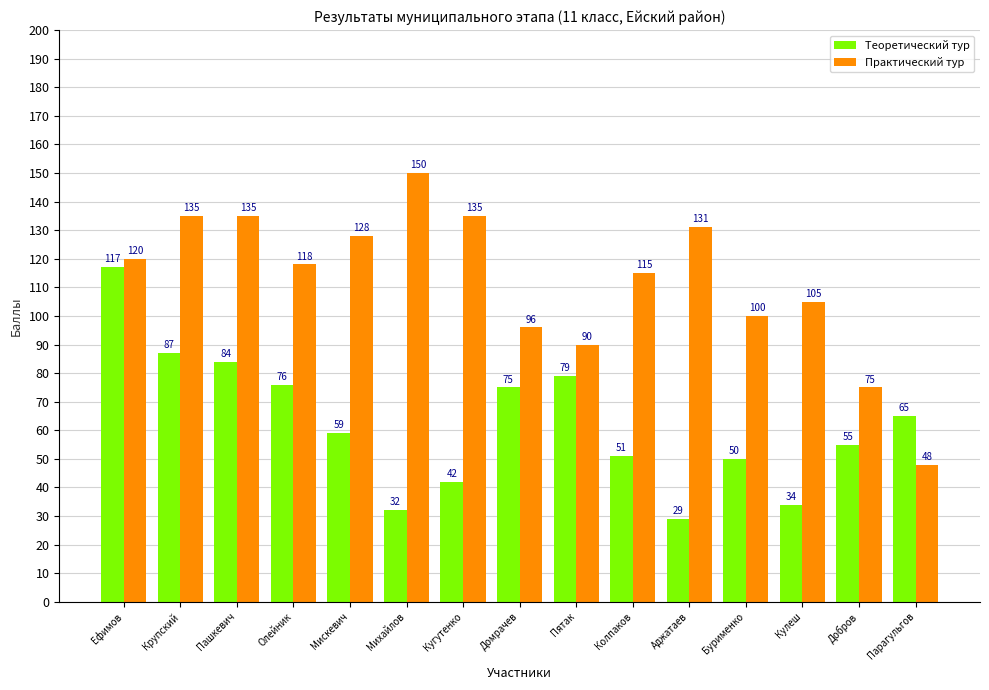

What is the average value of the Практический тур series?

112